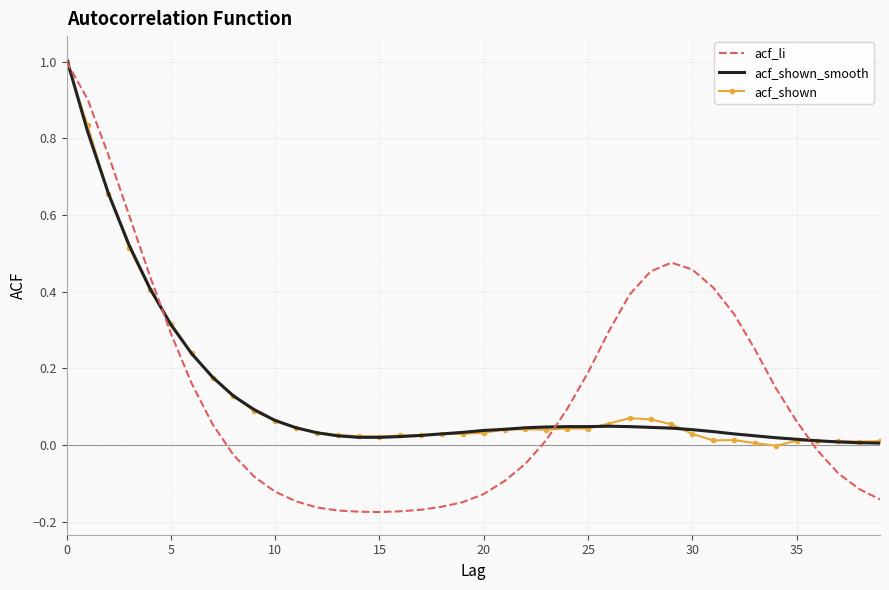

Which series has the widest spread of values?

acf_li